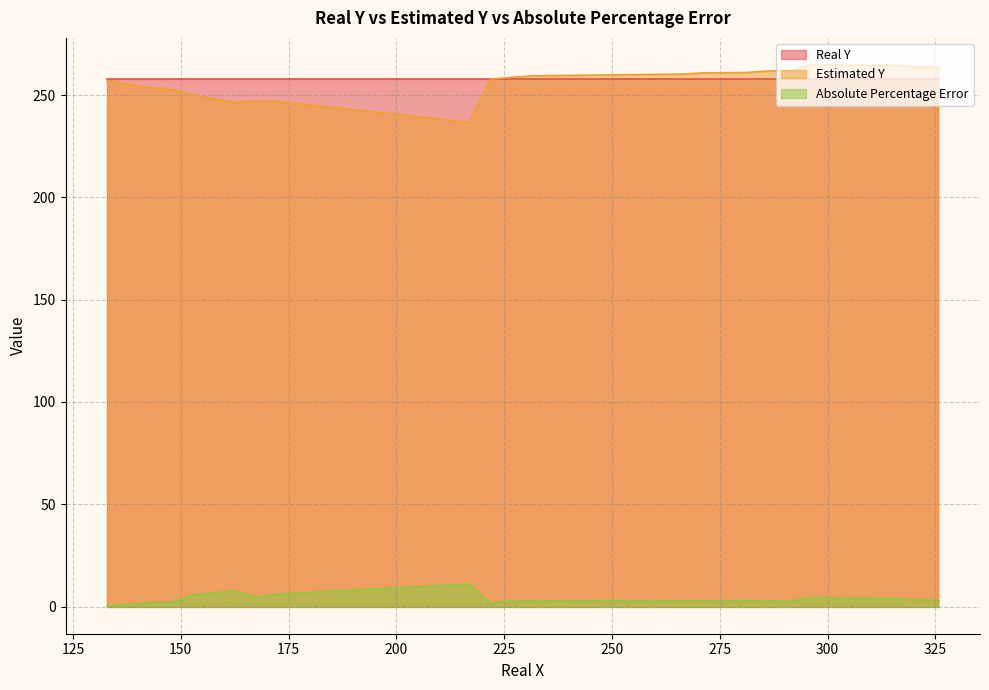

True or false: Absolute Percentage Error and Estimated Y intersect in this chart.

False